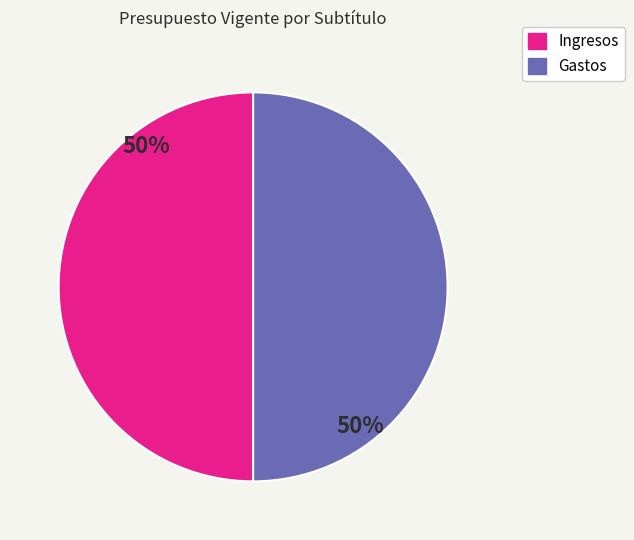

What percentage is the Gastos slice, to the nearest percent?

50%